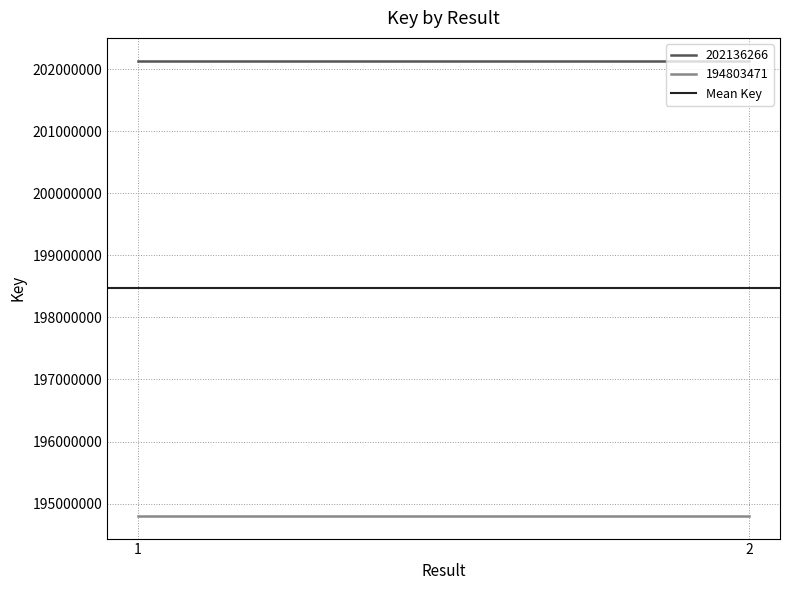

What is the value of the 202136266 point at the 2nd from the left?

202136266